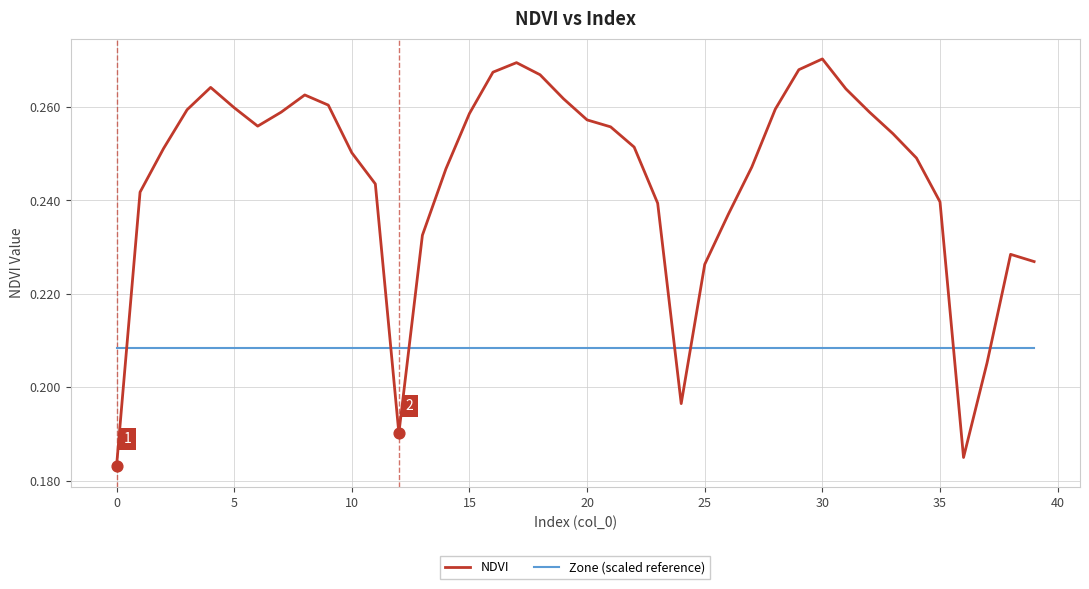

What are all the series names shown in the legend?

NDVI, Zone (scaled reference)